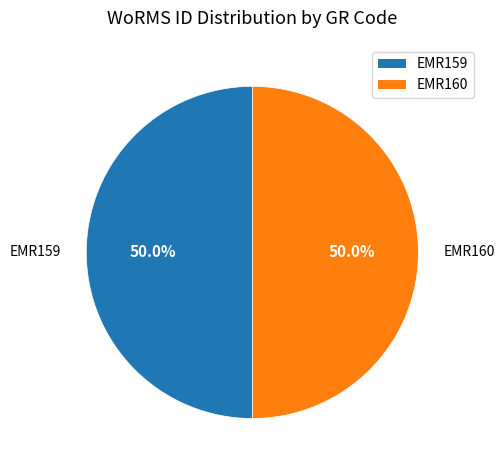

Combined, what portion of the pie is EMR160 and EMR159?

100.0%